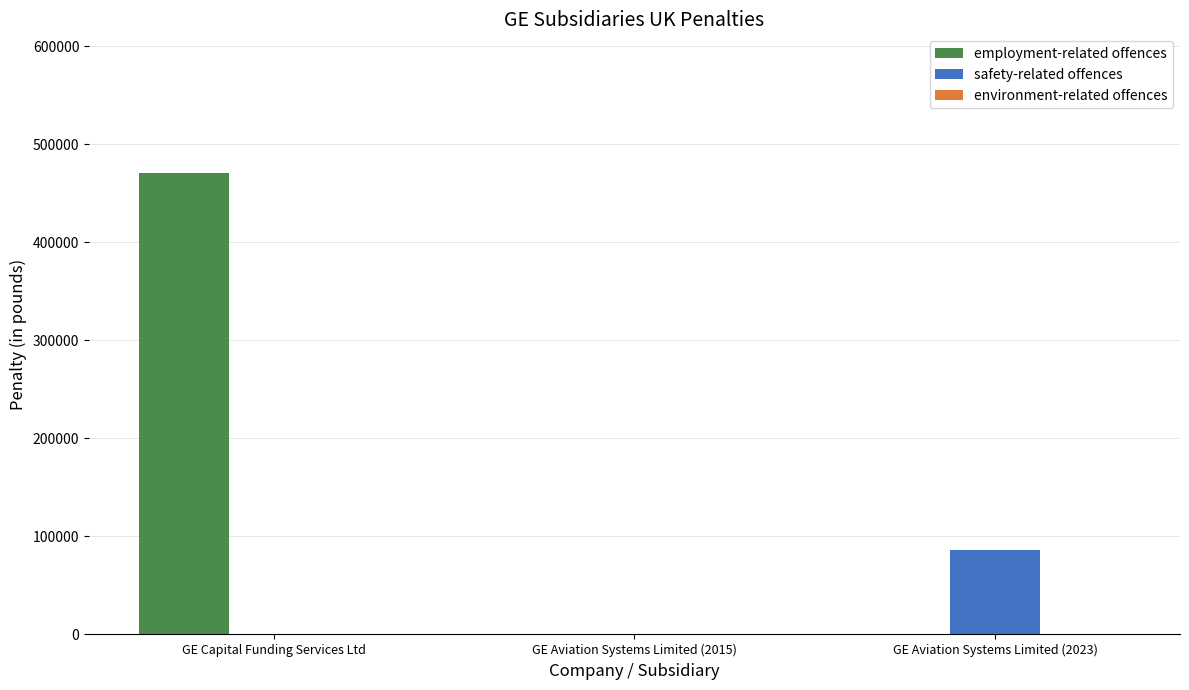

What is the sum of all safety-related offences values?

86525